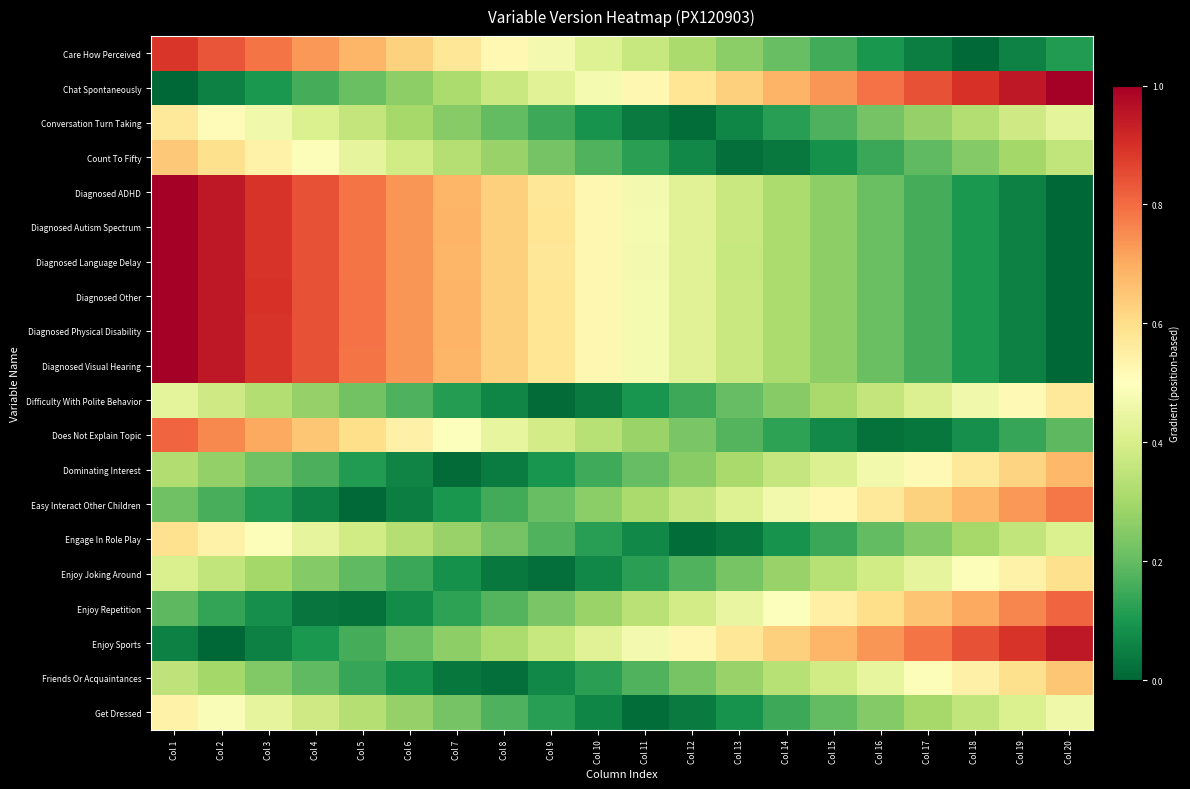

Which category has the highest value across all series?

Col 20